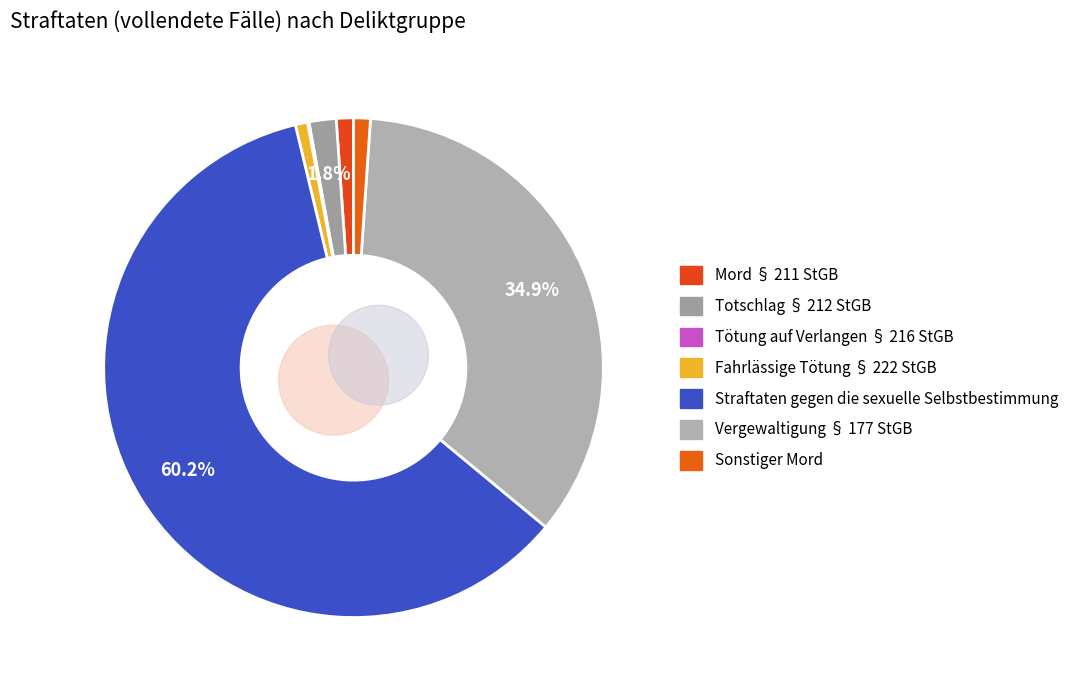

Which slice is the largest?

Straftaten gegen die sexuelle Selbstbestimmung